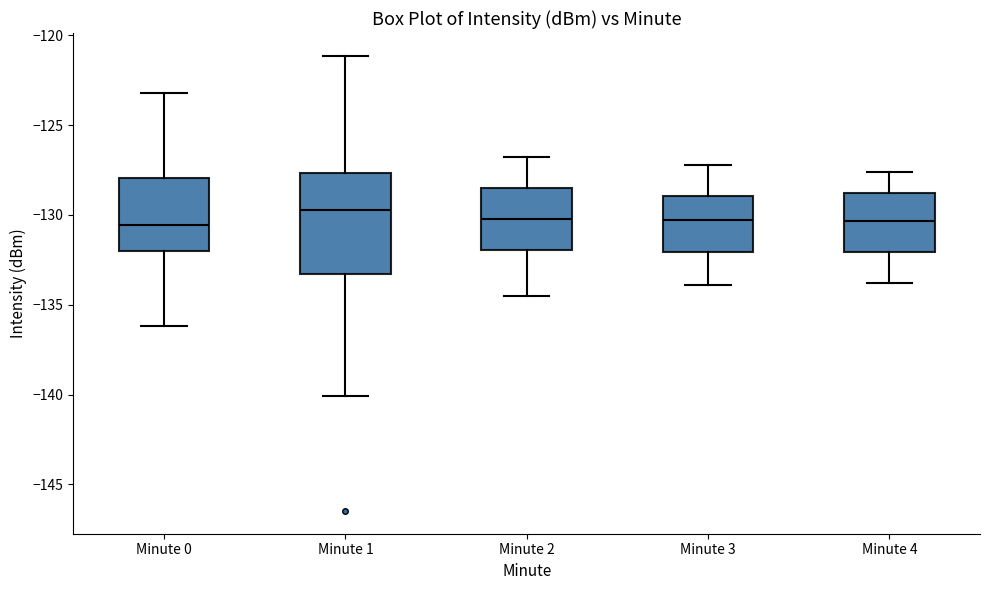

Which box is the tallest, from its lower edge to its upper edge?

Minute 1